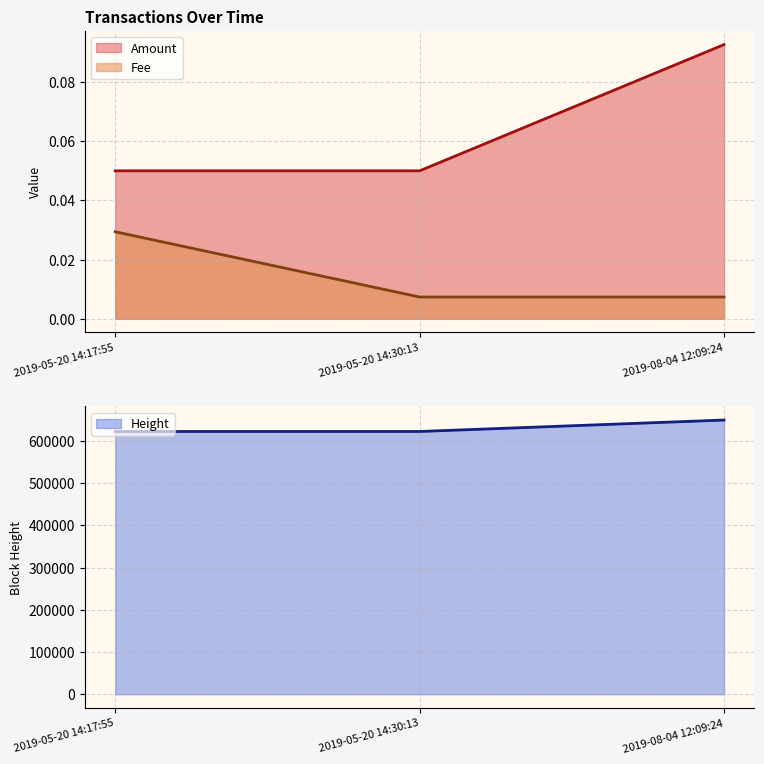

What is the lowest value of the Amount series?

0.1